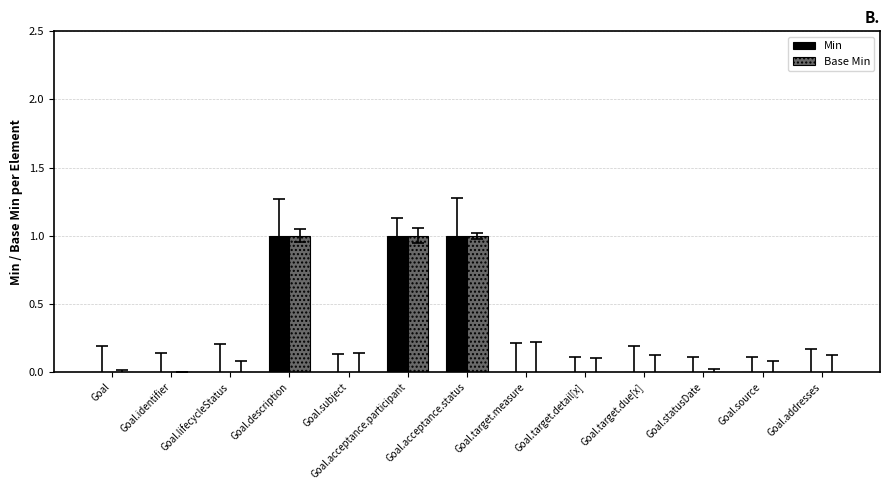

How many Min values are between 0 and 1?

13